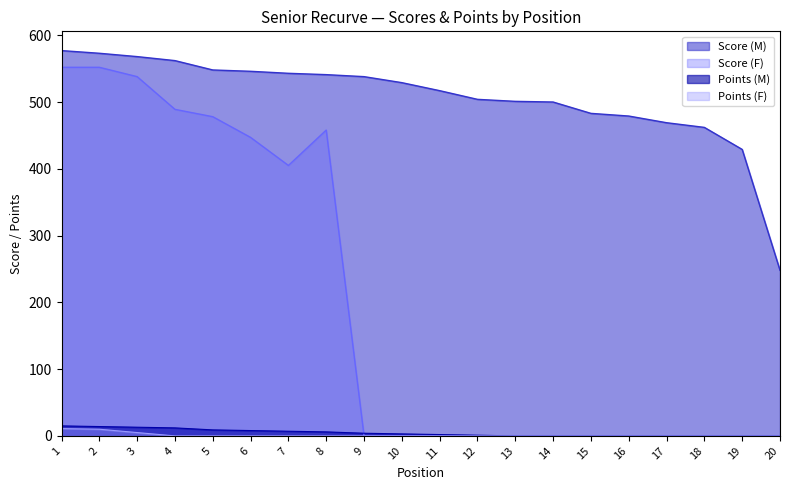

Reading left to right, extract all data points from this chart.

Score (M): 1=577	2=573	3=568	4=562	5=548	6=546	7=543	8=541	9=538	10=529	11=517	12=504	13=501	14=500	15=483	16=479	17=469	18=462	19=429	20=248
Score (F): 1=552	2=552	3=538	4=489	5=478	6=447	7=405	8=458	9=0	10=0	11=0	12=0	13=0	14=0	15=0	16=0	17=0	18=0	19=0	20=0
Points (M): 1=15	2=14	3=13	4=12	5=9	6=8	7=7	8=6	9=4	10=3	11=2	12=1	13=0	14=0	15=0	16=0	17=0	18=0	19=0	20=0
Points (F): 1=11	2=10	3=5	4=0	5=0	6=0	7=0	8=0	9=0	10=0	11=0	12=0	13=0	14=0	15=0	16=0	17=0	18=0	19=0	20=0